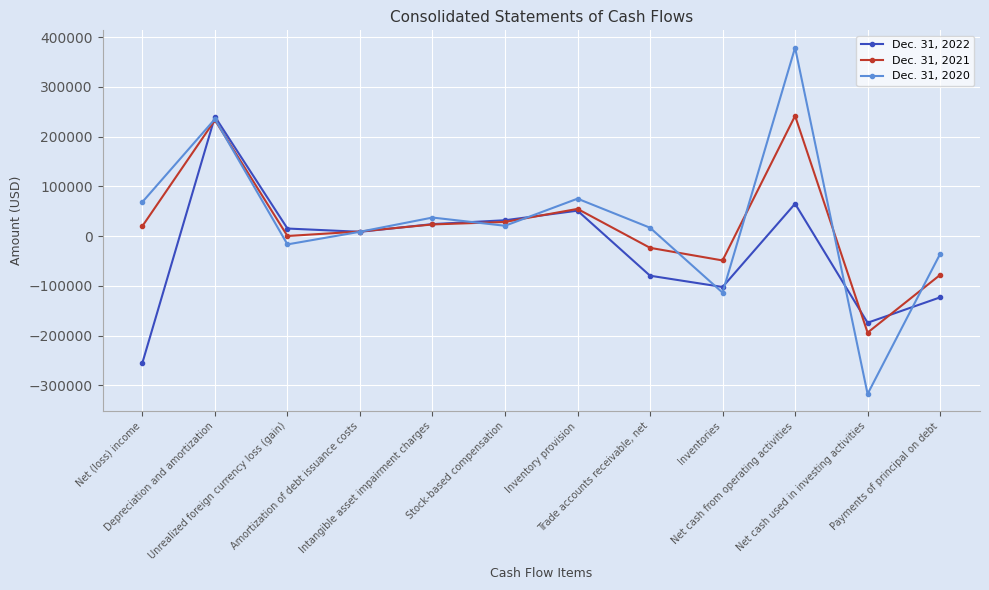

At which category is the sum across all series the highest?

Depreciation and amortization